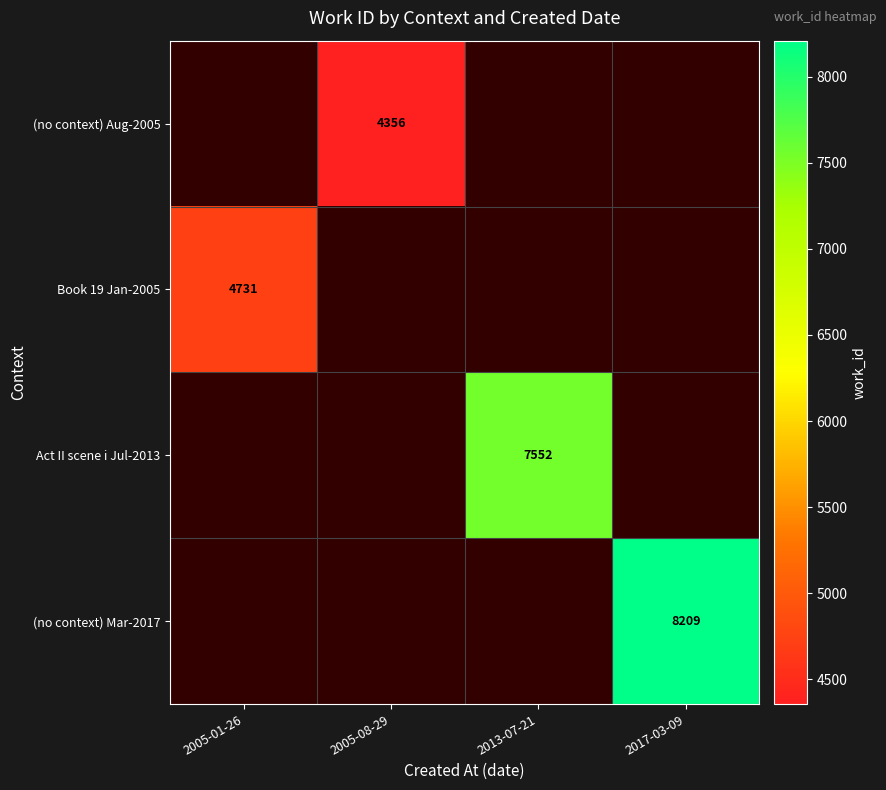

True or false: (no context) Mar-2017 has a value of 8209 at 2017-03-09.

True